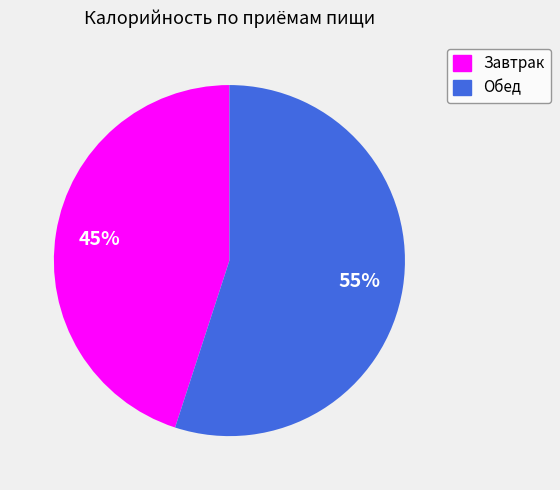

Do Обед and Завтрак together represent more than half of the pie?

Yes